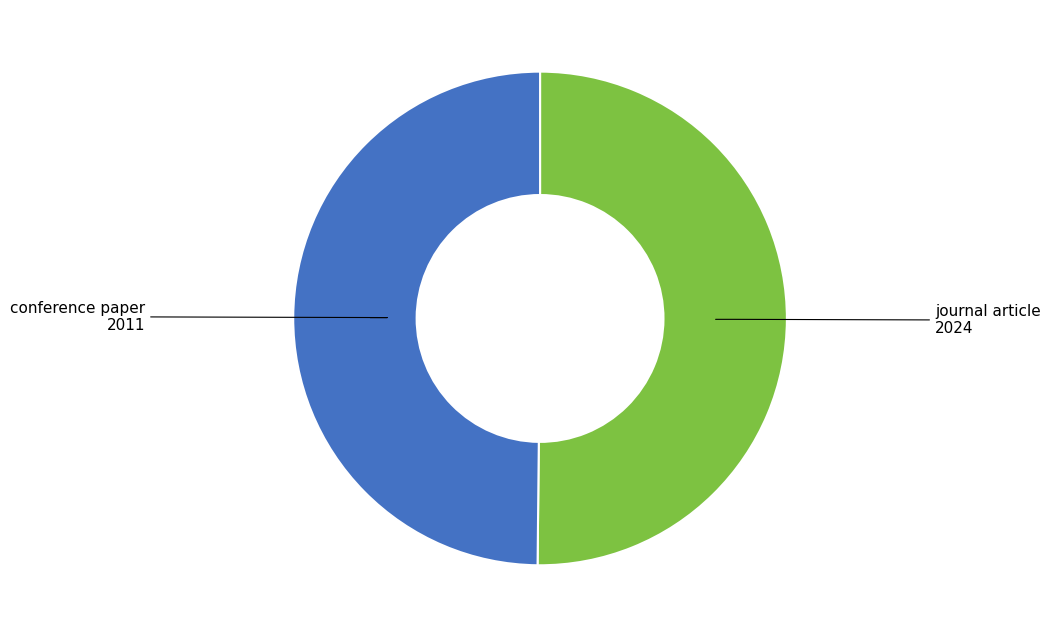

Is there any slice that represents more than half of the pie?

Yes